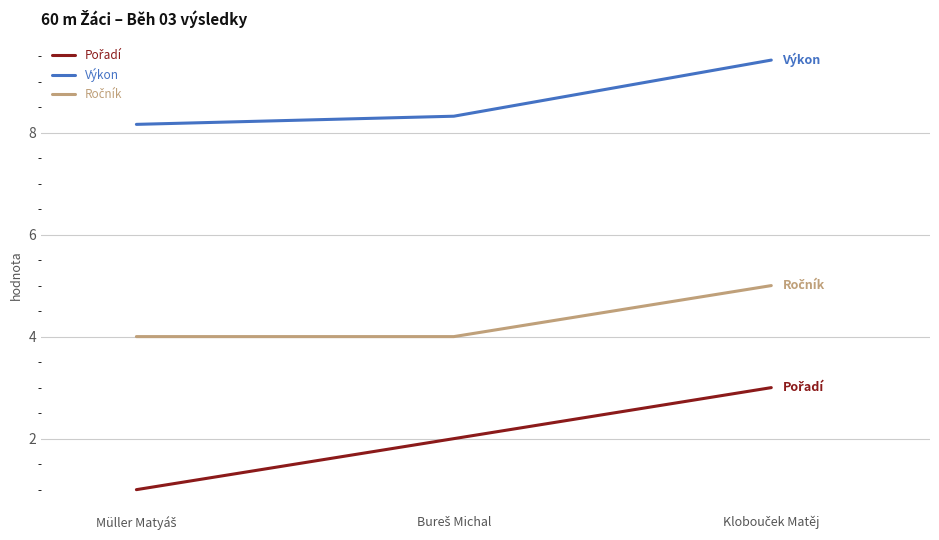

What is the smallest value displayed?

1.0